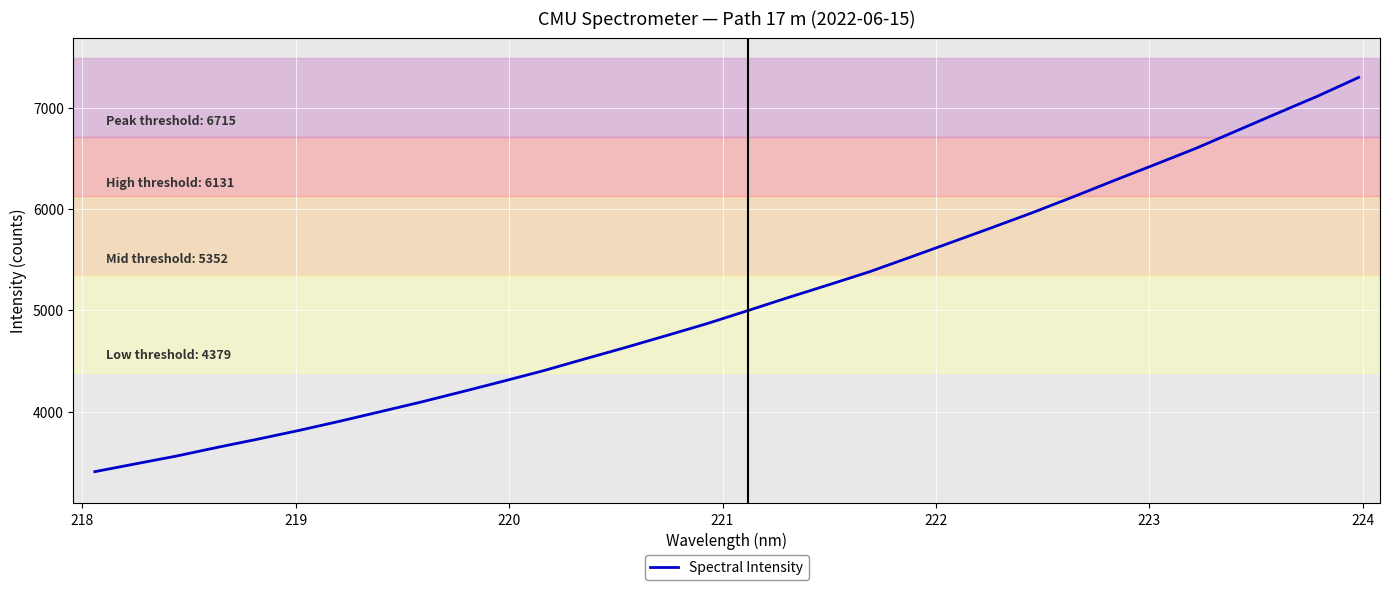

Count the number of data series in this chart.

1